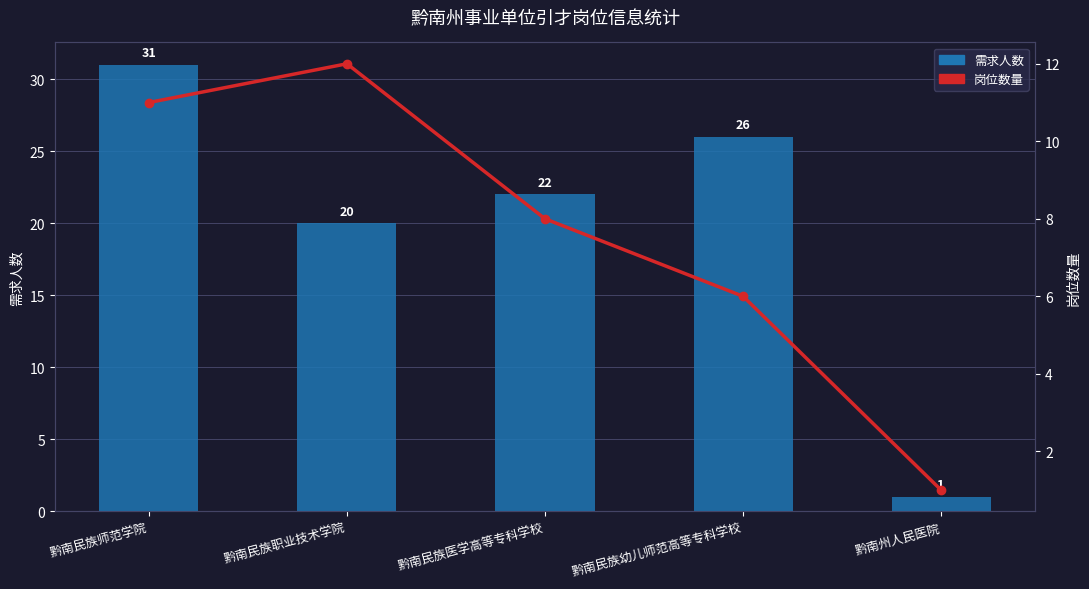

Is the value of 需求人数 at 黔南民族师范学院 greater than the value of 岗位数量 at 黔南民族医学高等专科学校?

Yes